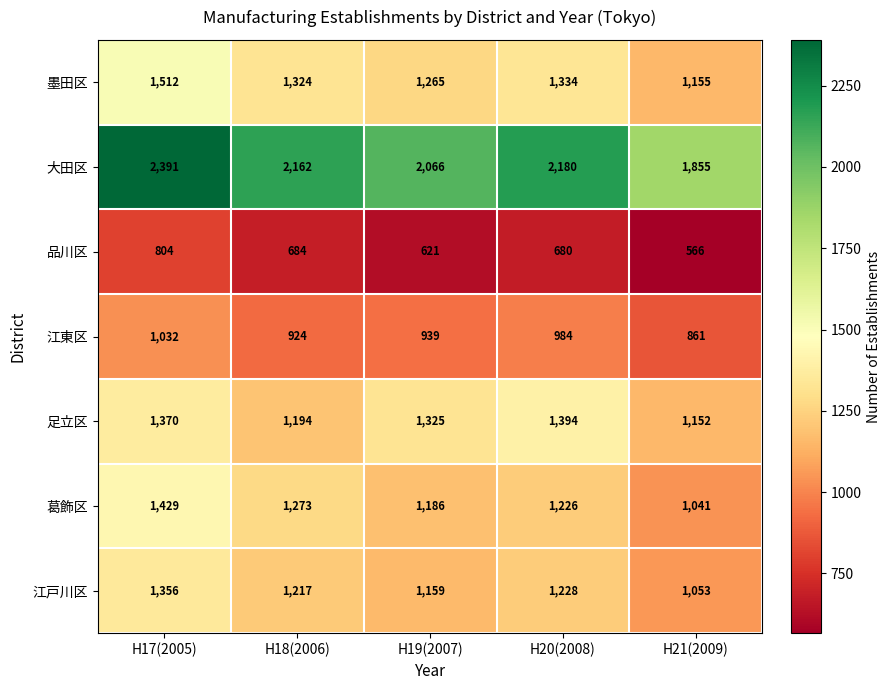

What is the difference between the maximum and minimum values in the 大田区 series?

536